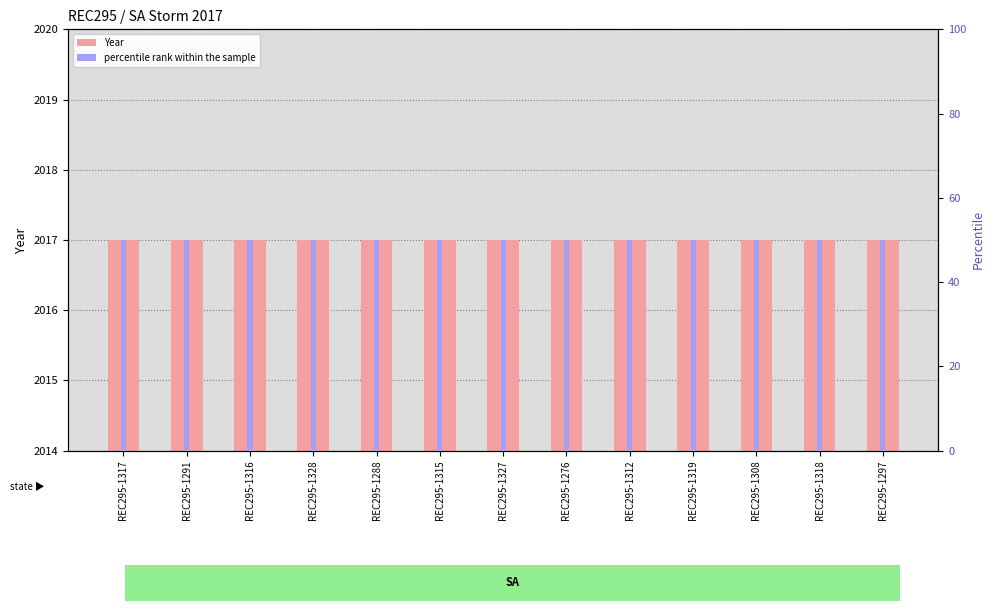

Are the bars horizontal?

No